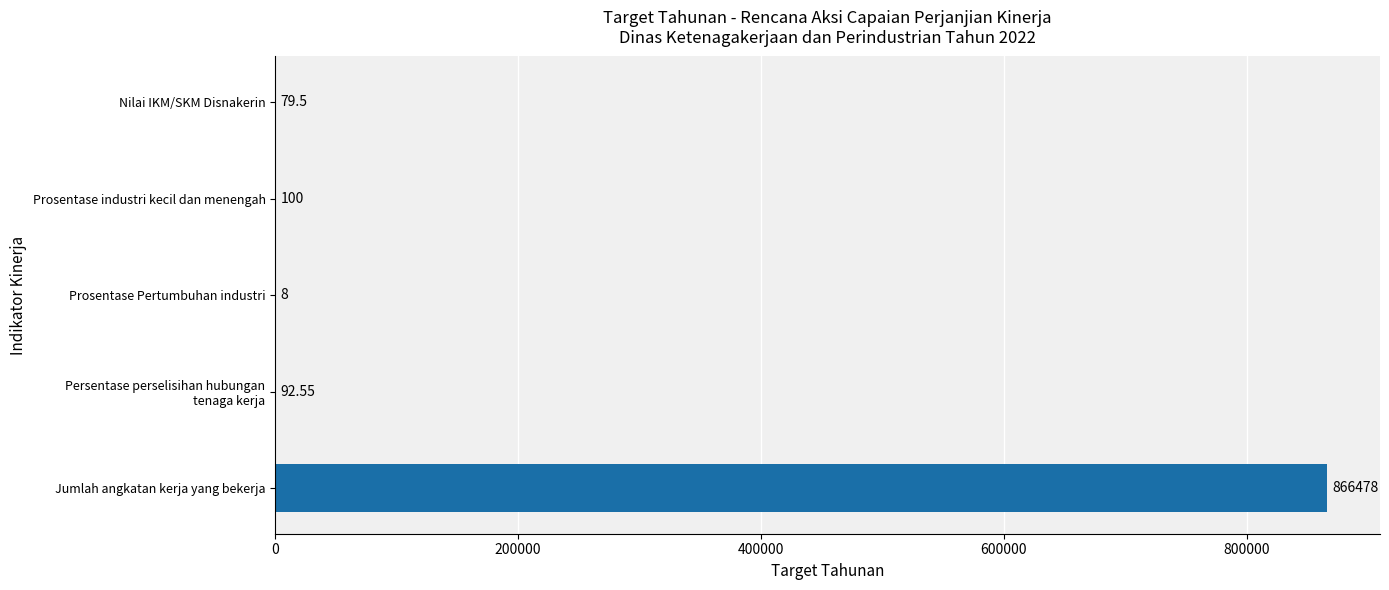

At which category does the chart reach its peak across all series?

Jumlah angkatan kerja yang bekerja